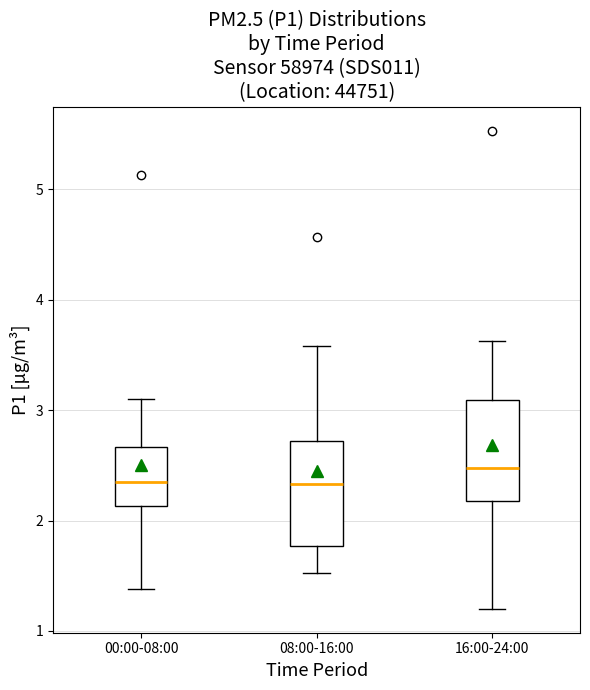

Reading left to right, read every box against the y-axis: the position of its median line, the range the box covers, and the ends of its whiskers. The values are not printed on the chart, so give them approximately, as read against the axis.

00:00-08:00: median 2.4, box 2.1 to 2.7, whiskers 1.4 to 3.1
08:00-16:00: median 2.3, box 1.8 to 2.7, whiskers 1.5 to 3.6
16:00-24:00: median 2.5, box 2.2 to 3.1, whiskers 1.2 to 3.6